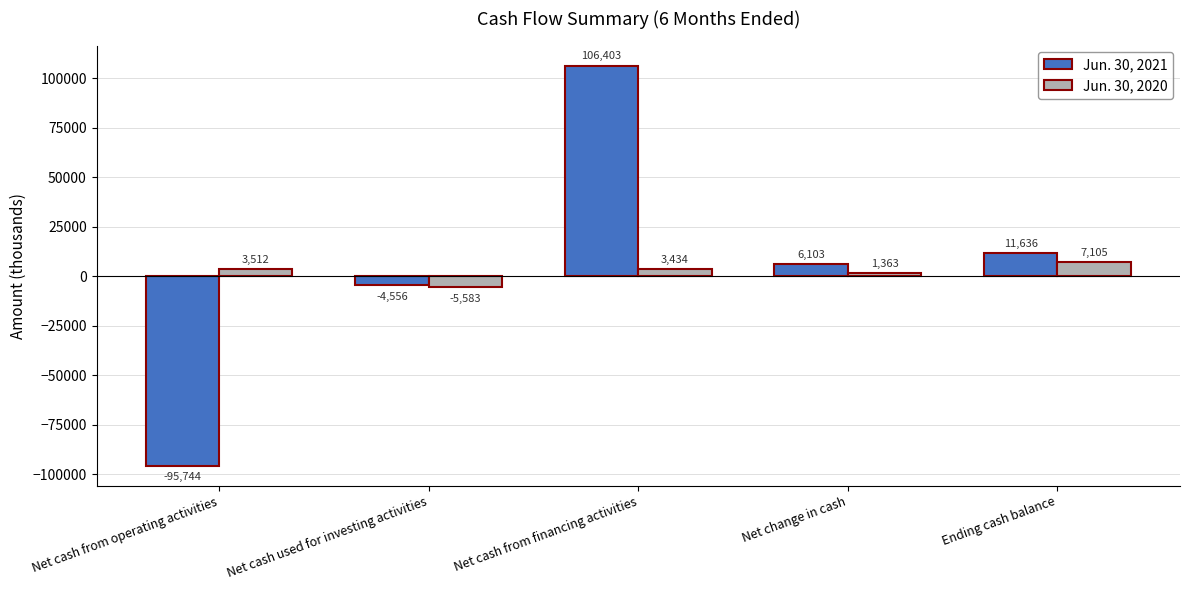

Reading left to right, what are all the values shown in this chart?

Jun. 30, 2021: -95744	-4556	106403	6103	11636
Jun. 30, 2020: 3512	-5583	3434	1363	7105